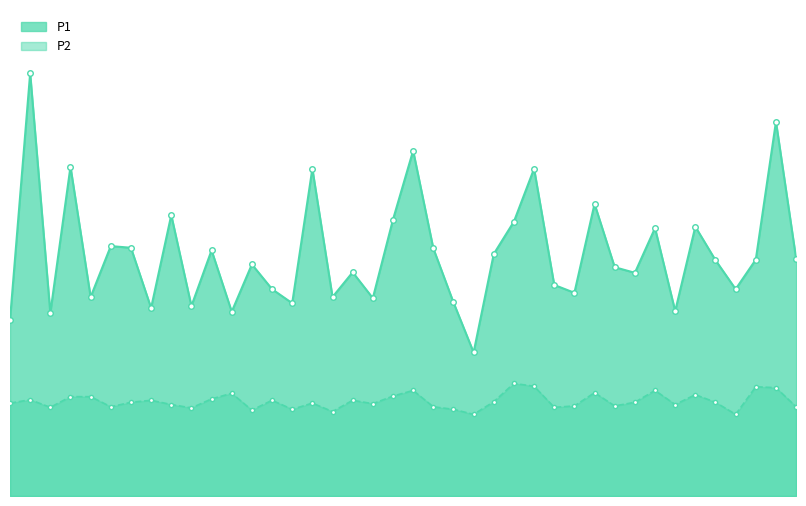

What are all the series names shown in the legend?

P1, P2